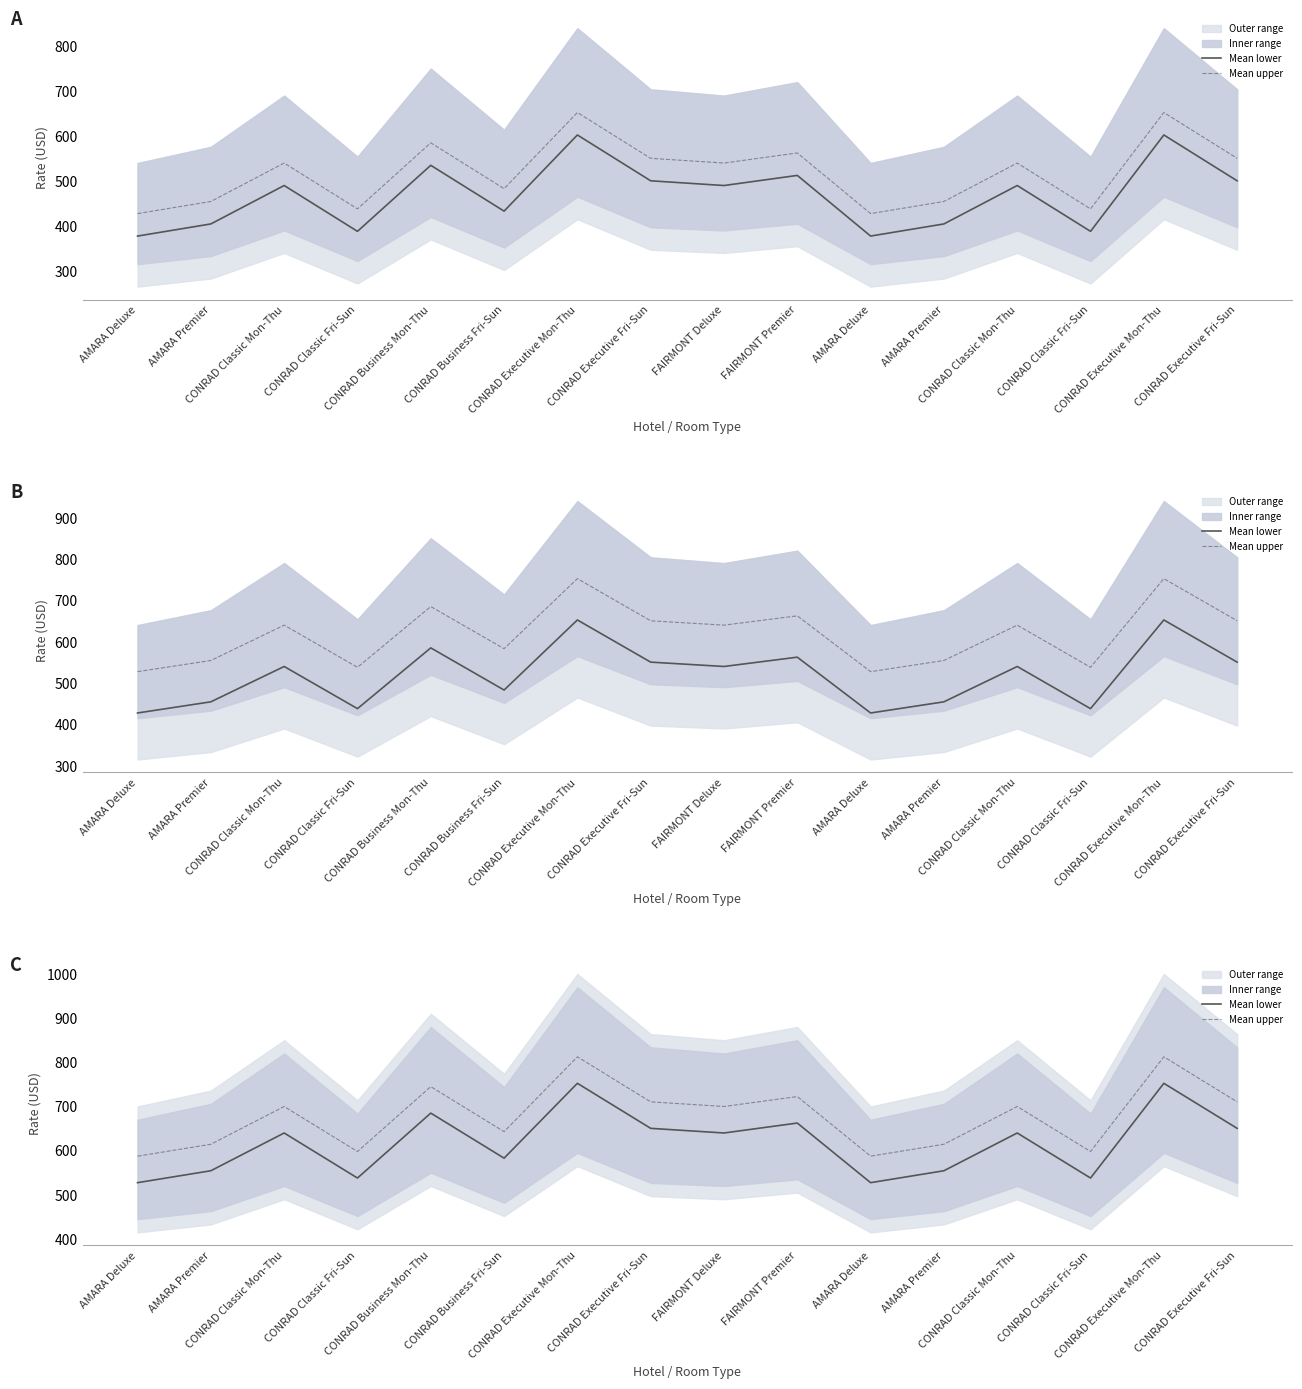

Does the chart have visible grid lines?

No